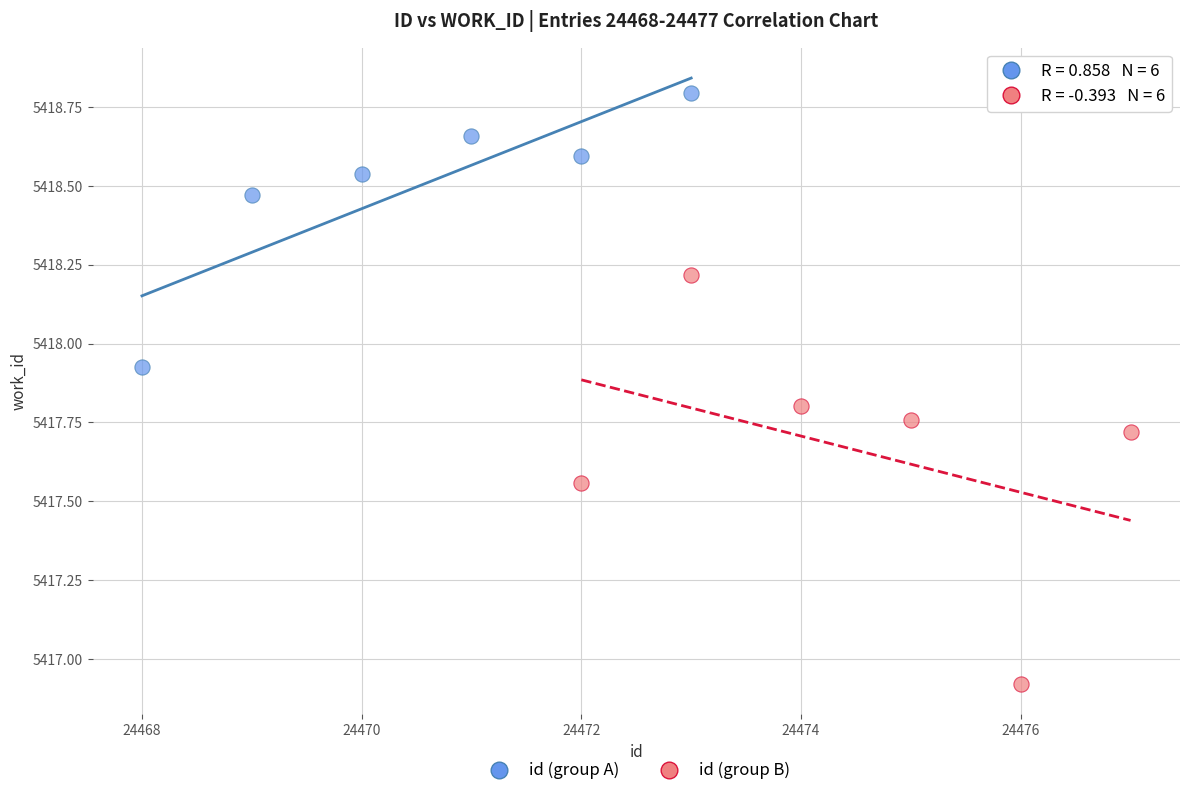

Which series contains the highest Y value?

id (group A)